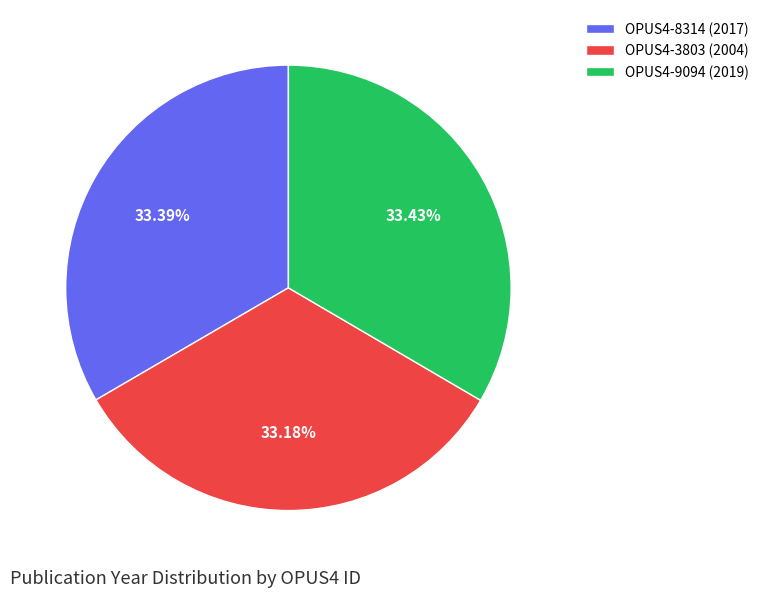

Is there a majority slice in this chart?

No